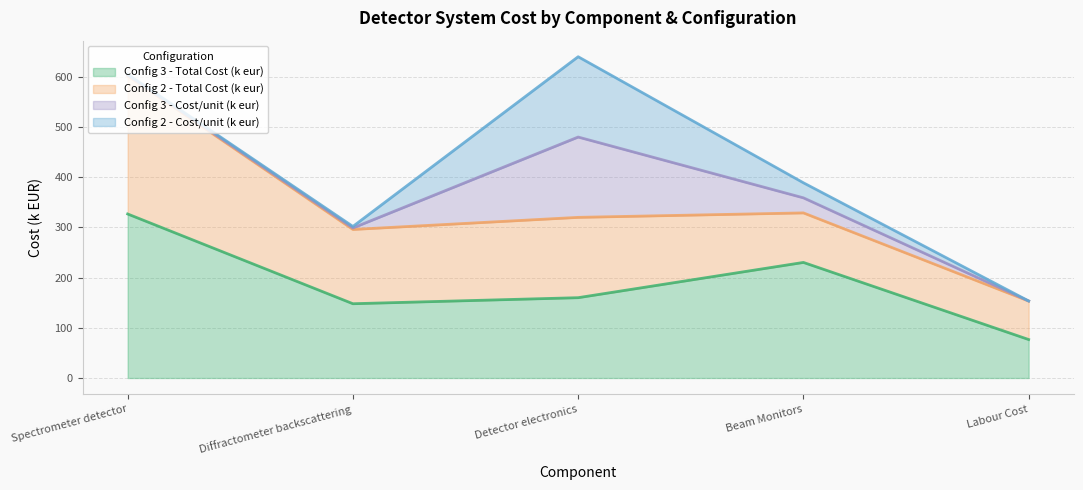

Reading left to right, transcribe all the data shown in this chart.

Config 3 - Total Cost (k eur): 326.8	148.0	160.0	230.2	76.7
Config 2 - Total Cost (k eur): 275.2	148.0	160.0	98.7	76.7
Config 3 - Cost/unit (k eur): 1.5	3.0	160.0	30.0	0.1
Config 2 - Cost/unit (k eur): 1.5	3.0	160.0	30.0	0.1